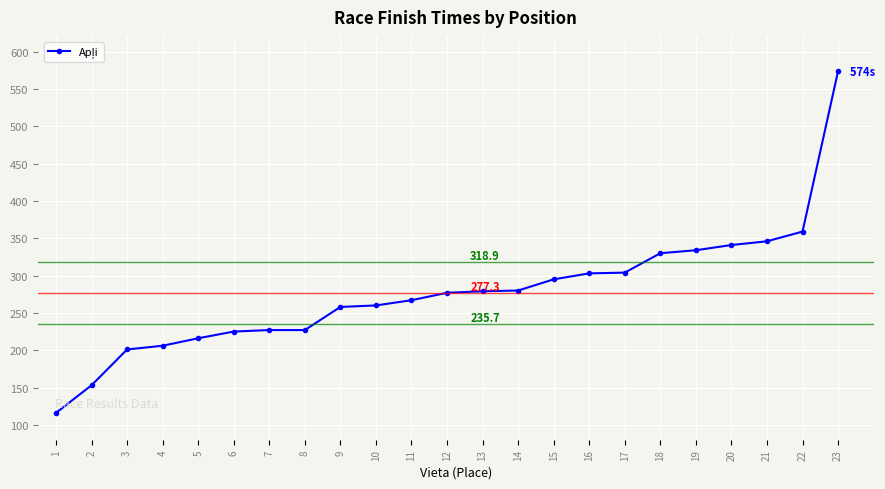

What value does the data have at 21, to the nearest 5?

345